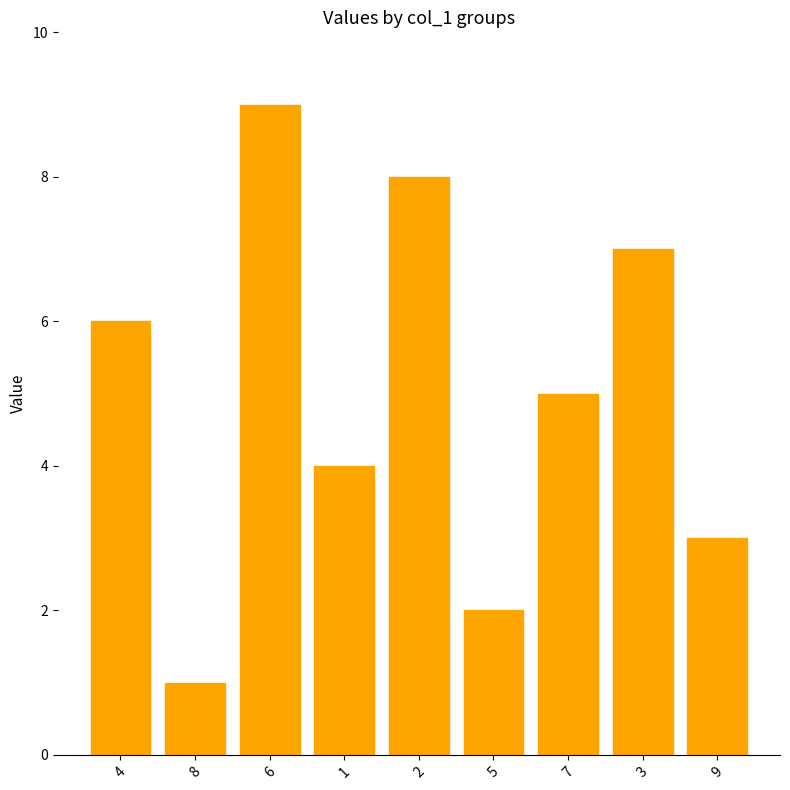

How many series are shown in this chart?

1